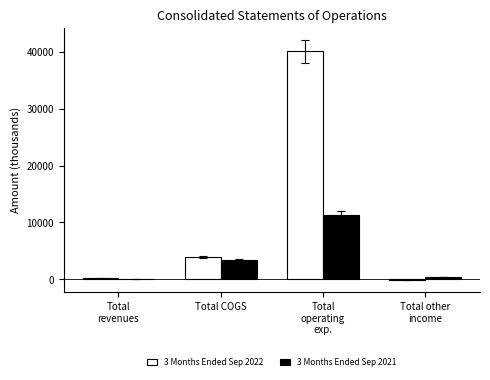

Which series has the largest total across all categories?

3 Months Ended Sep 2022